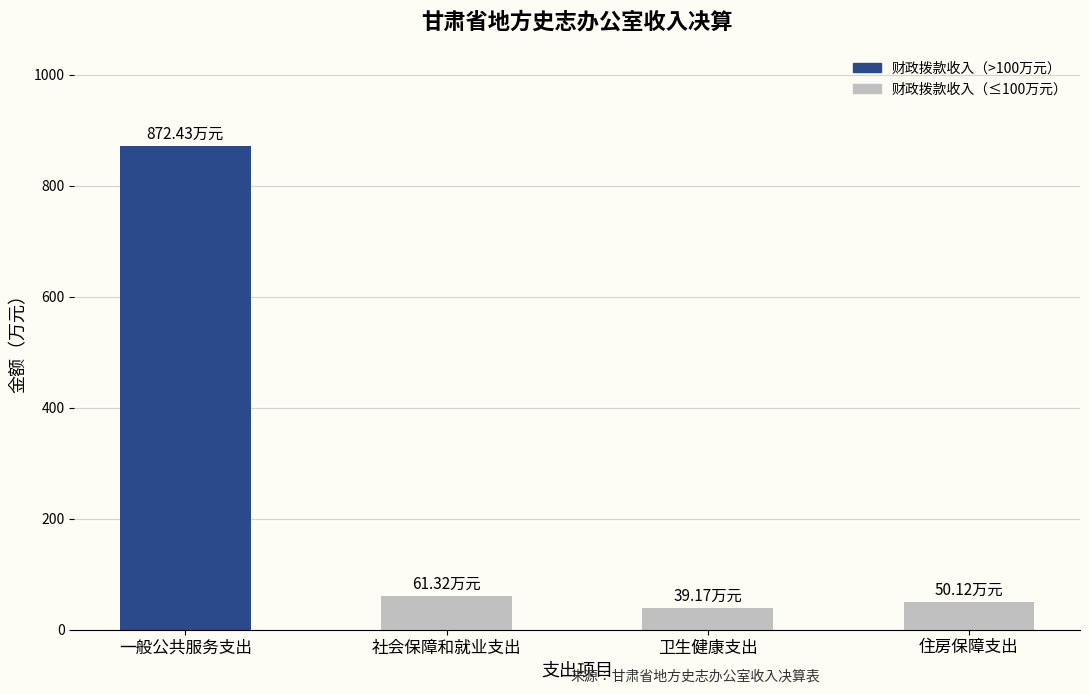

How many data points are above 61?

2